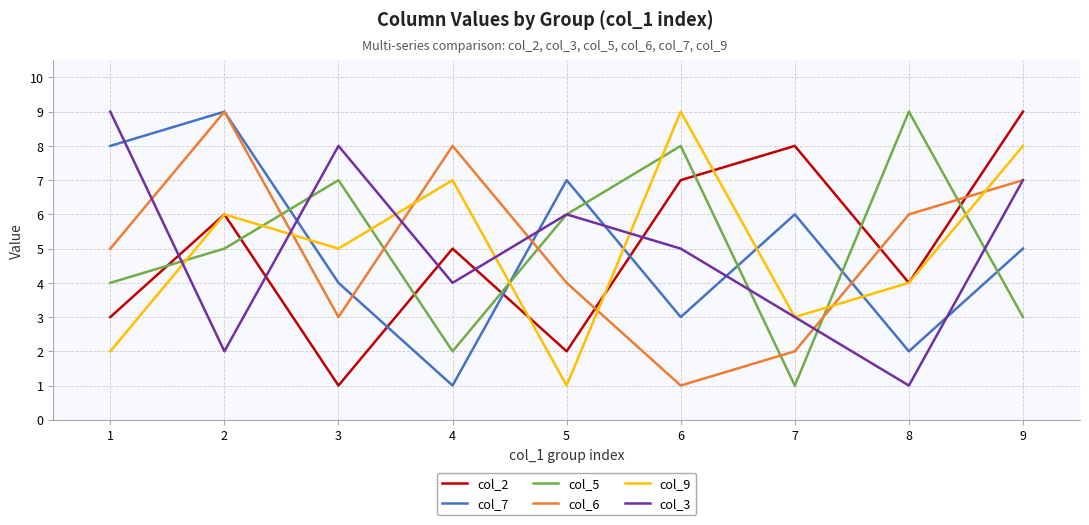

What are all the series names shown in the legend?

col_2, col_7, col_5, col_6, col_9, col_3